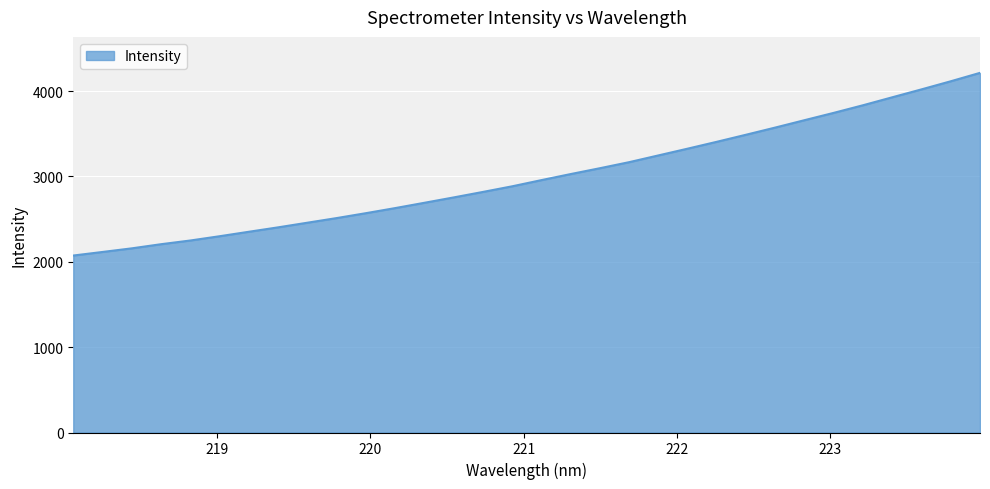

Reading left to right, what are all the values shown in this chart?

2072.9	2114.7	2157.1	2205.7	2249.1	2299.1	2351.5	2403.2	2457.5	2511.8	2569.2	2628.8	2691.0	2753.8	2818.1	2884.0	2956.6	3027.4	3096.0	3166.8	3245.9	3325.0	3405.7	3488.4	3572.5	3658.8	3744.6	3833.6	3926.8	4019.3	4114.2	4212.6